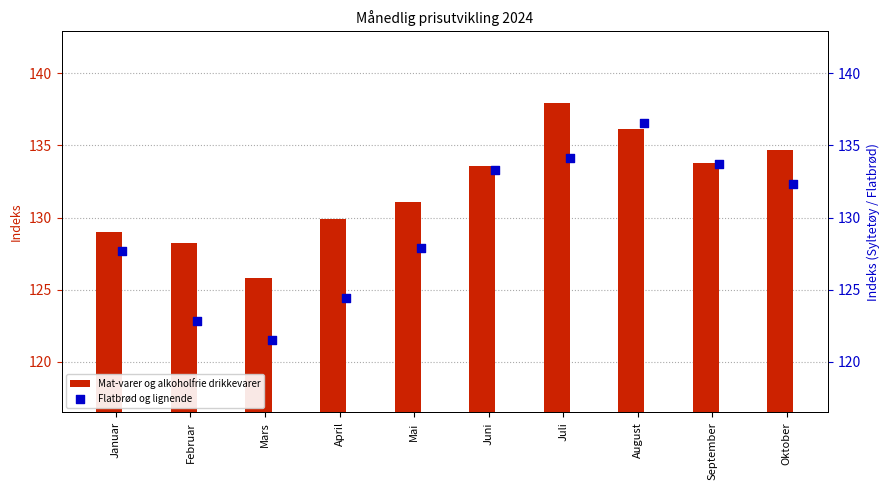

Which series has the widest spread of Y values?

Flatbrød og lignende